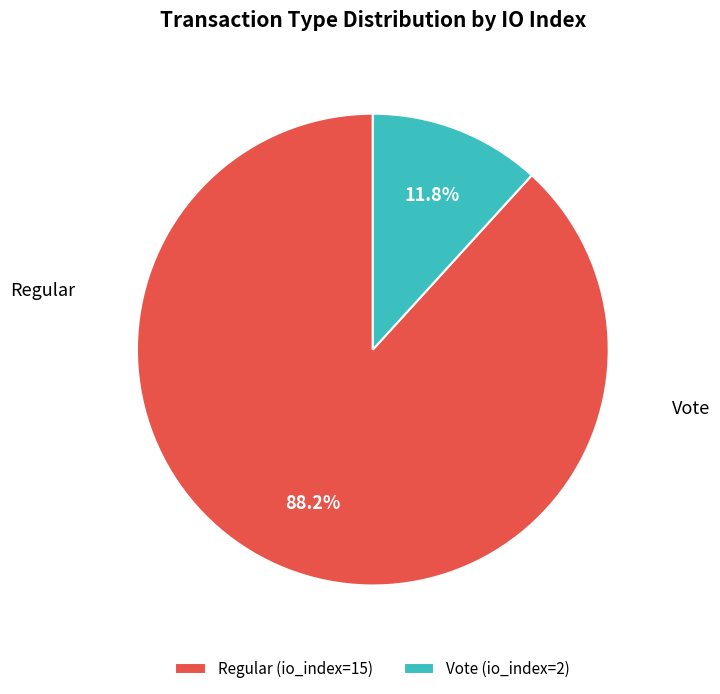

The Vote (io_index=2) slice represents 1% of the pie. True or false?

False